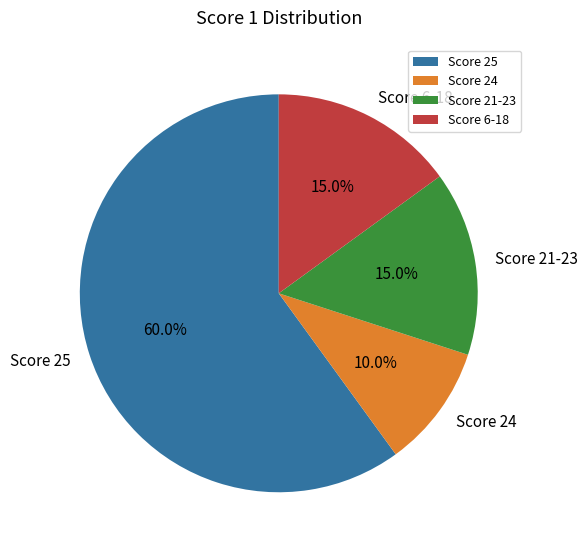

How many slices are in this pie chart?

4